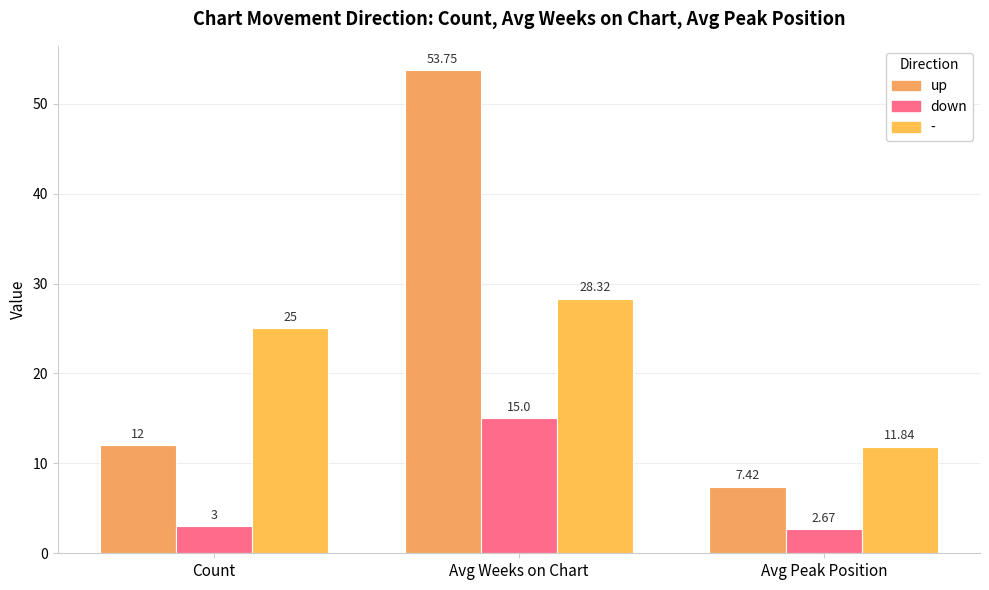

Is it true that up equals 7.4 at Avg Peak Position?

True